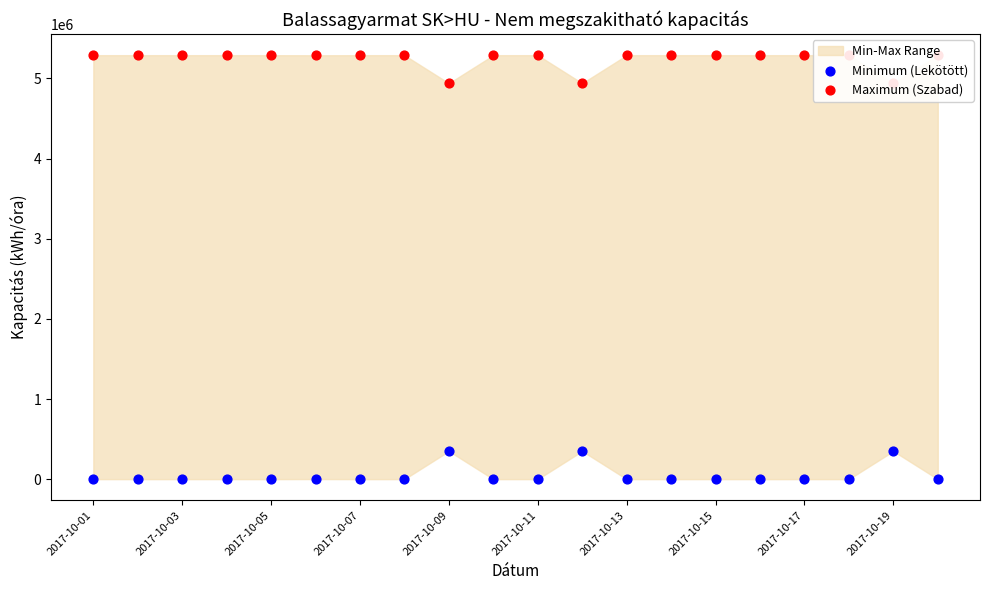

Which series contains the lowest Y value?

Minimum (Lekötött)